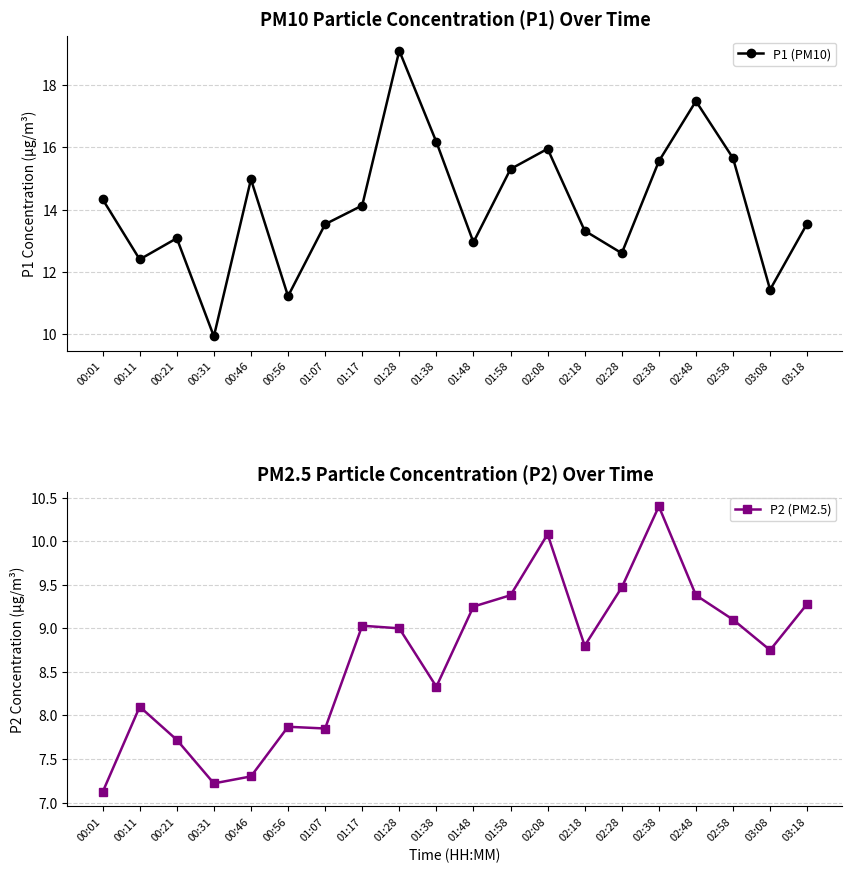

Is it true that P1 (PM10) equals 15.7 at 02:58?

True